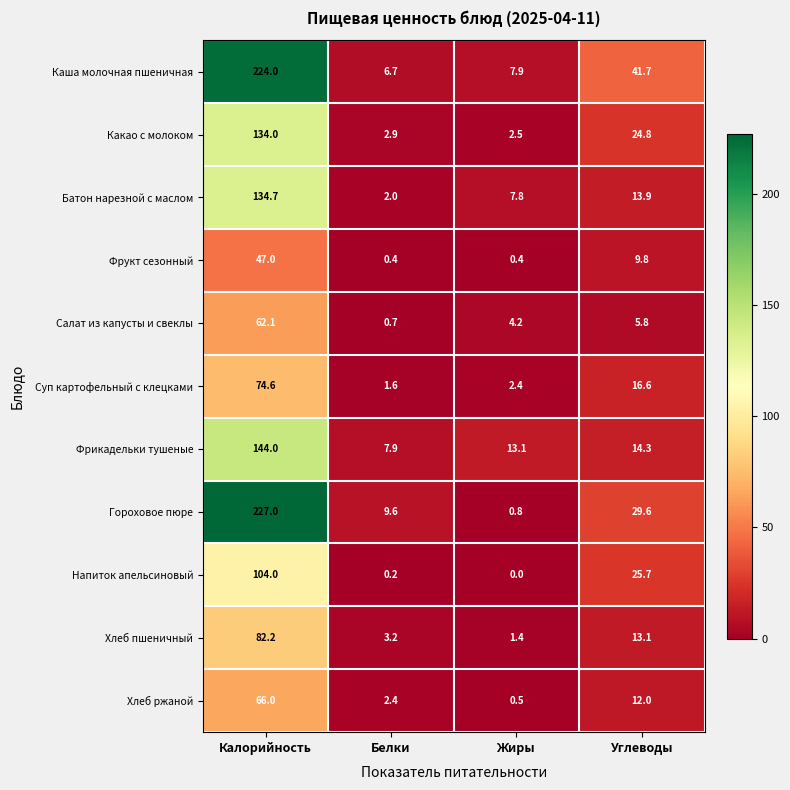

Which series changed the most between Жиры and Углеводы?

Каша молочная пшеничная